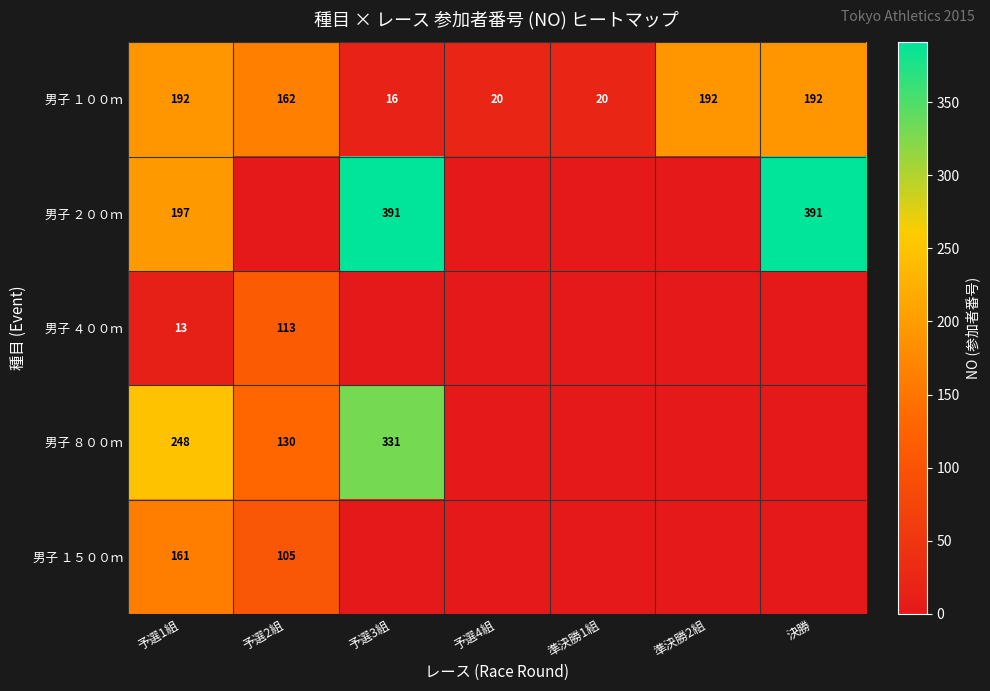

The 男子 ８００ｍ series shows 331 at 予選3組. True or false?

True